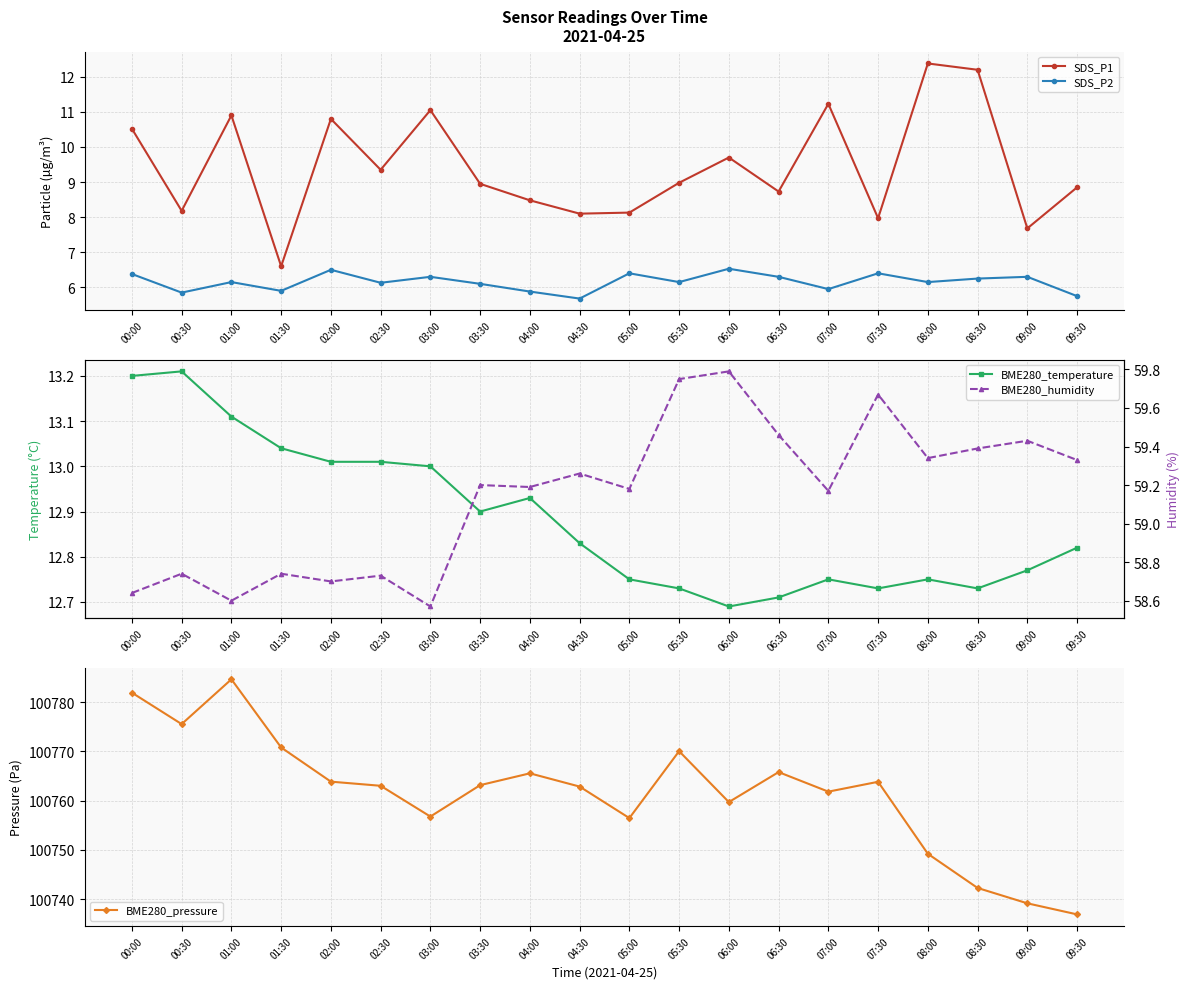

Which label corresponds to the largest value in the chart?

01:00